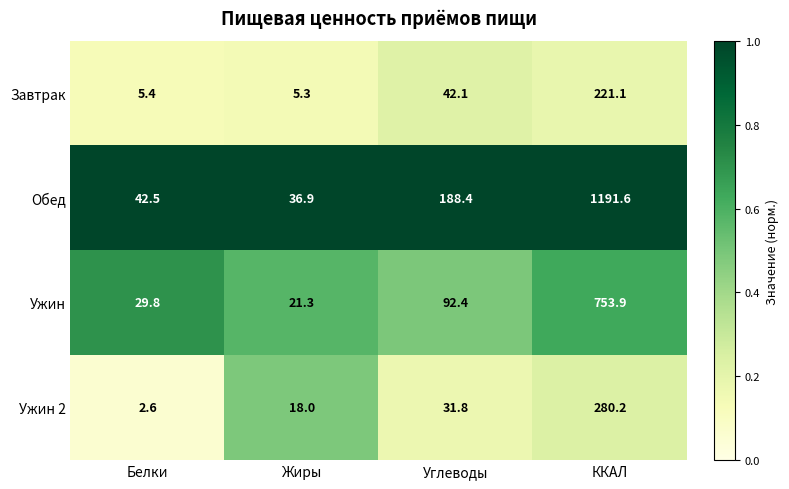

What is the difference between the highest and lowest values at Белки?

39.9